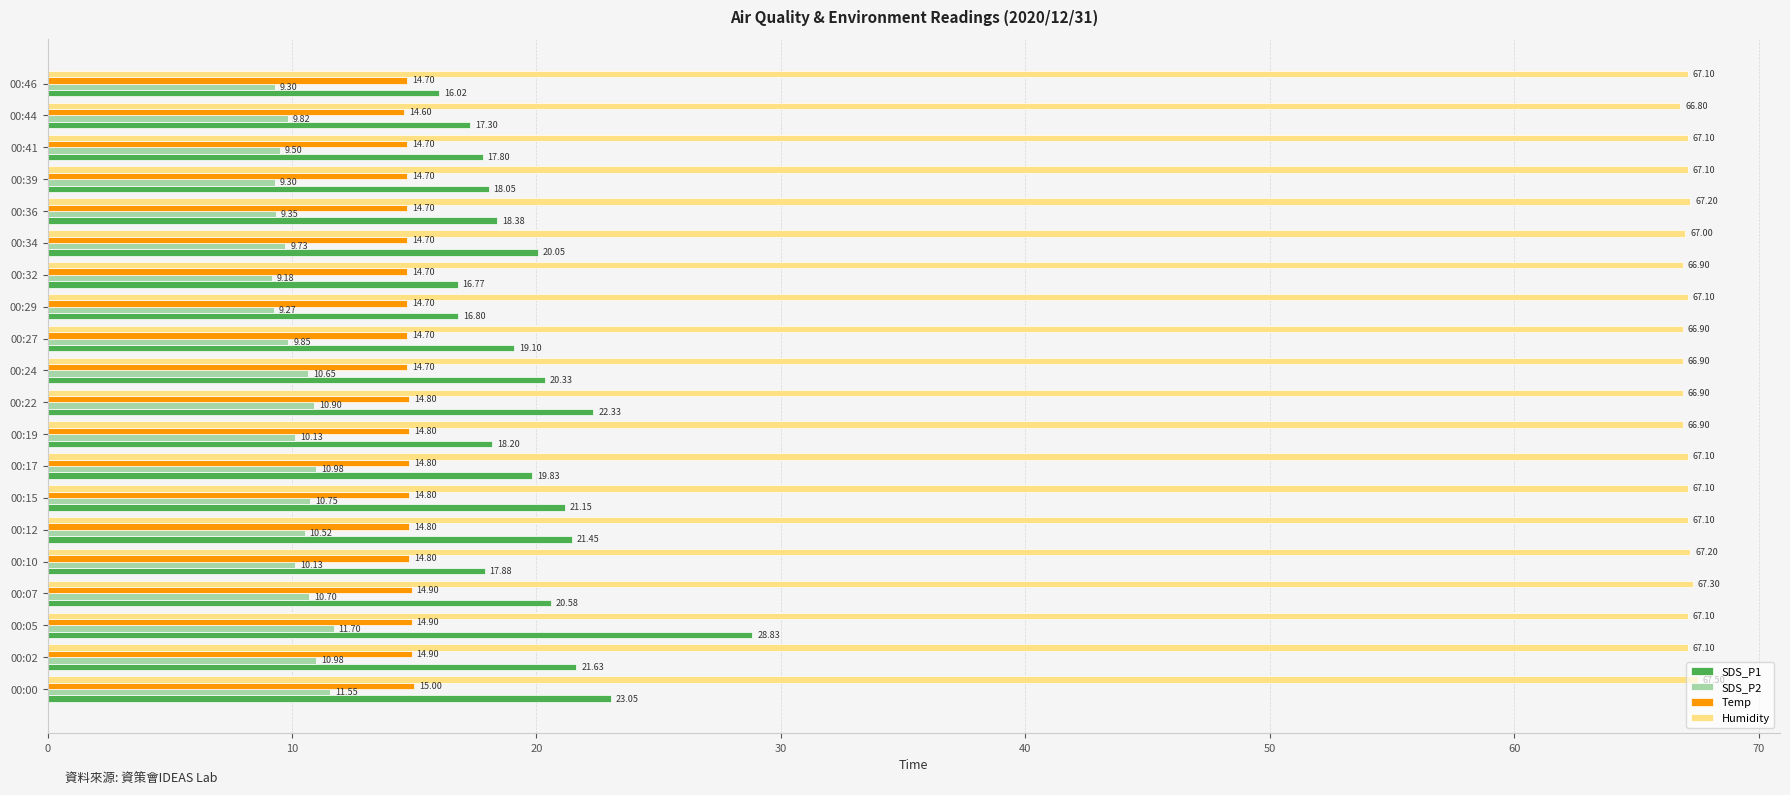

What is the sum of all SDS_P2 values?

204.3